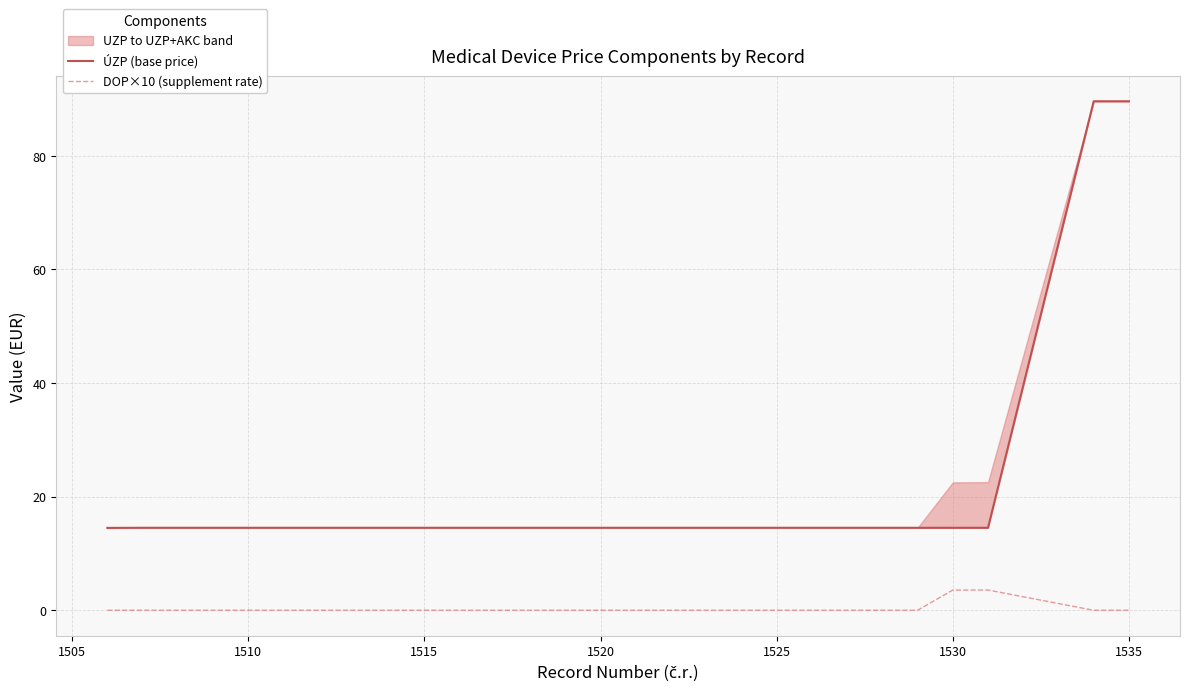

List the series in order of their peak value, highest first.

ÚZP (base price), DOP×10 (supplement rate)